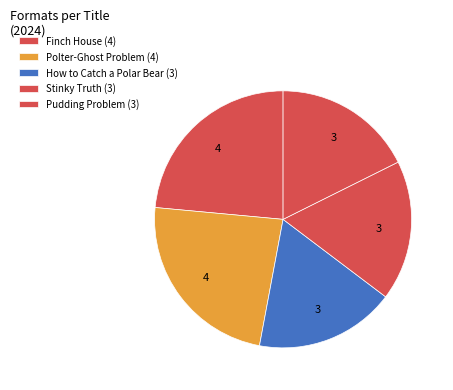

How many slices are in this pie chart?

5